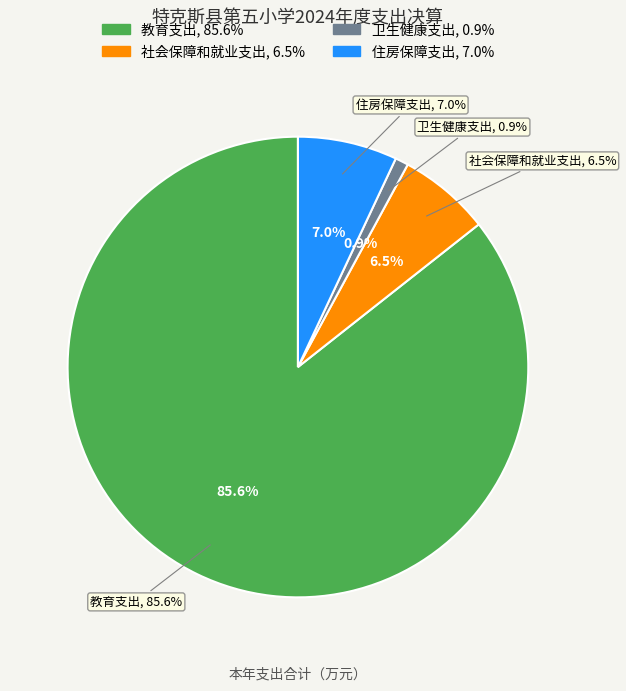

Does any single category account for the majority?

Yes